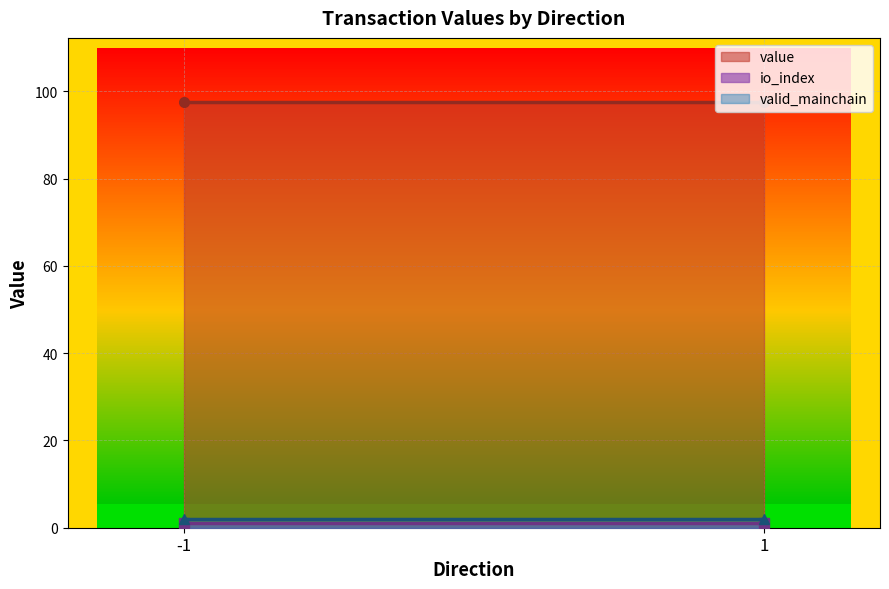

What is the sum of all valid_mainchain values?

4.0